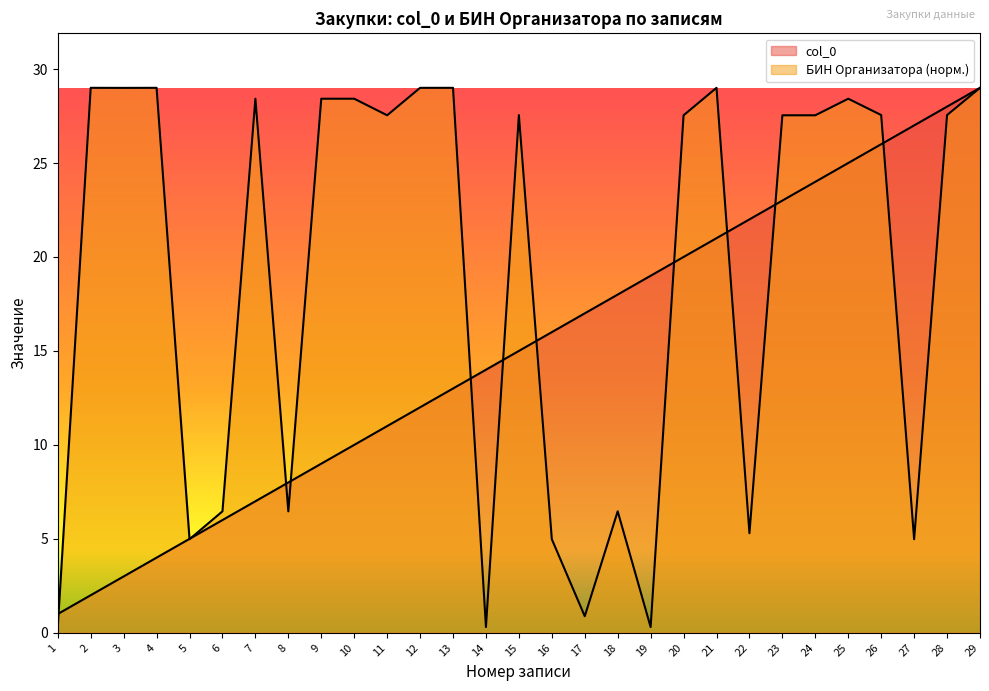

Read the БИН Организатора value at 4.

29.0